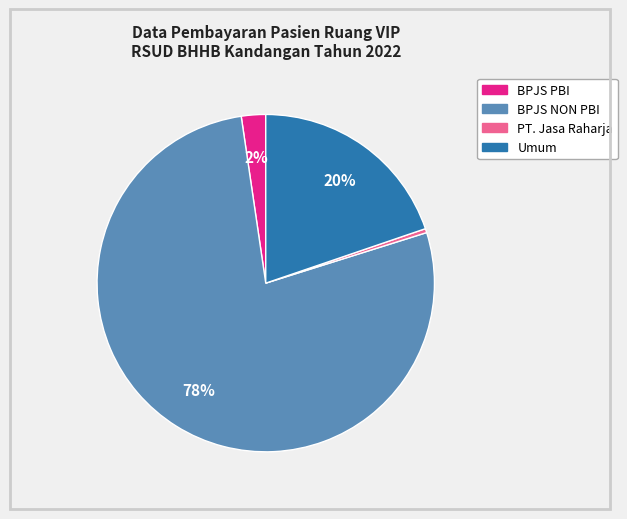

To the nearest percent, what percentage of the pie is BPJS NON PBI?

78%